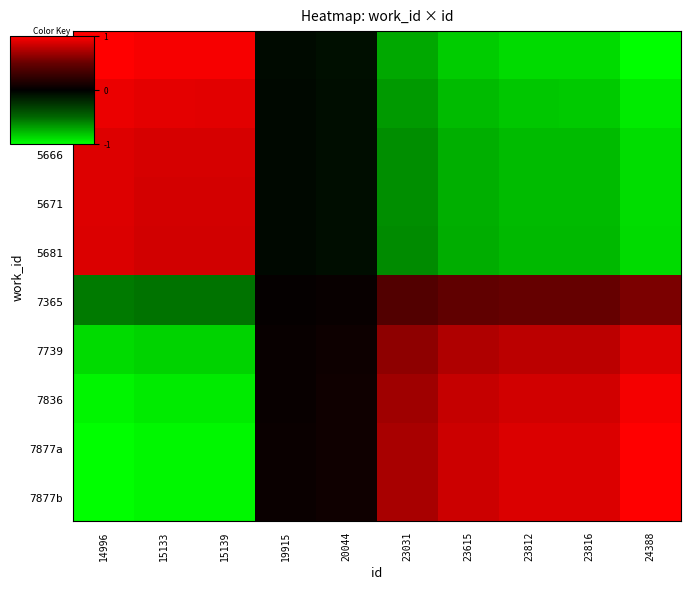

At how many categories does at least one series exceed 0?

10